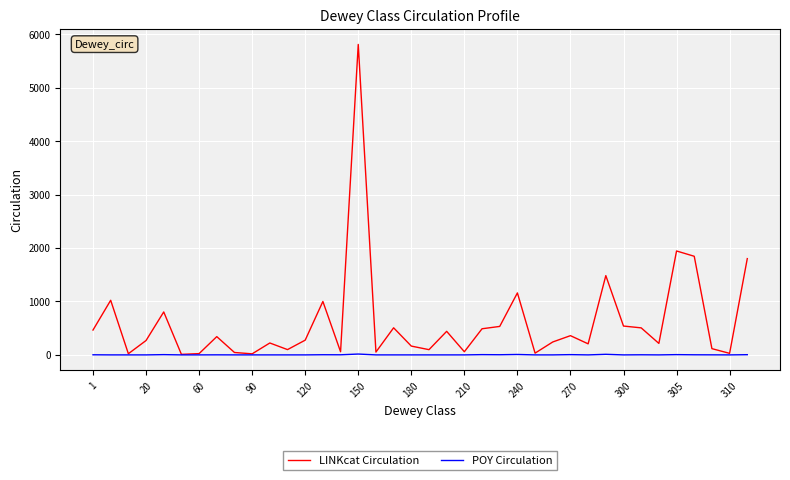

What is the greatest value displayed?

5811